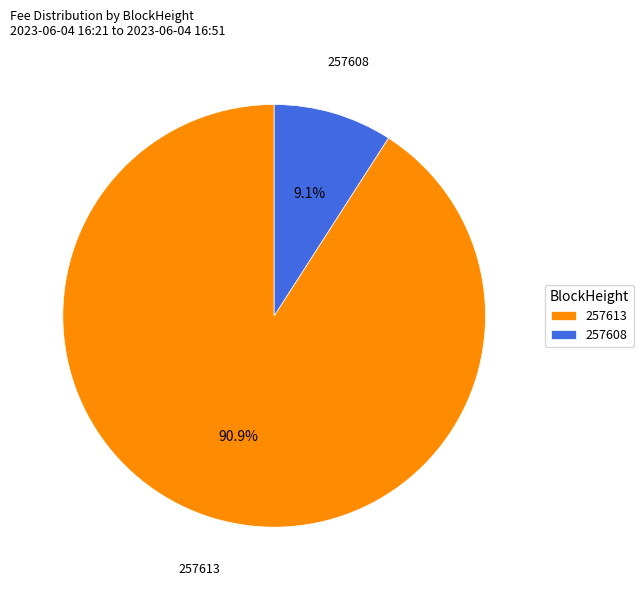

To the nearest percent, what is the average slice percentage?

50%